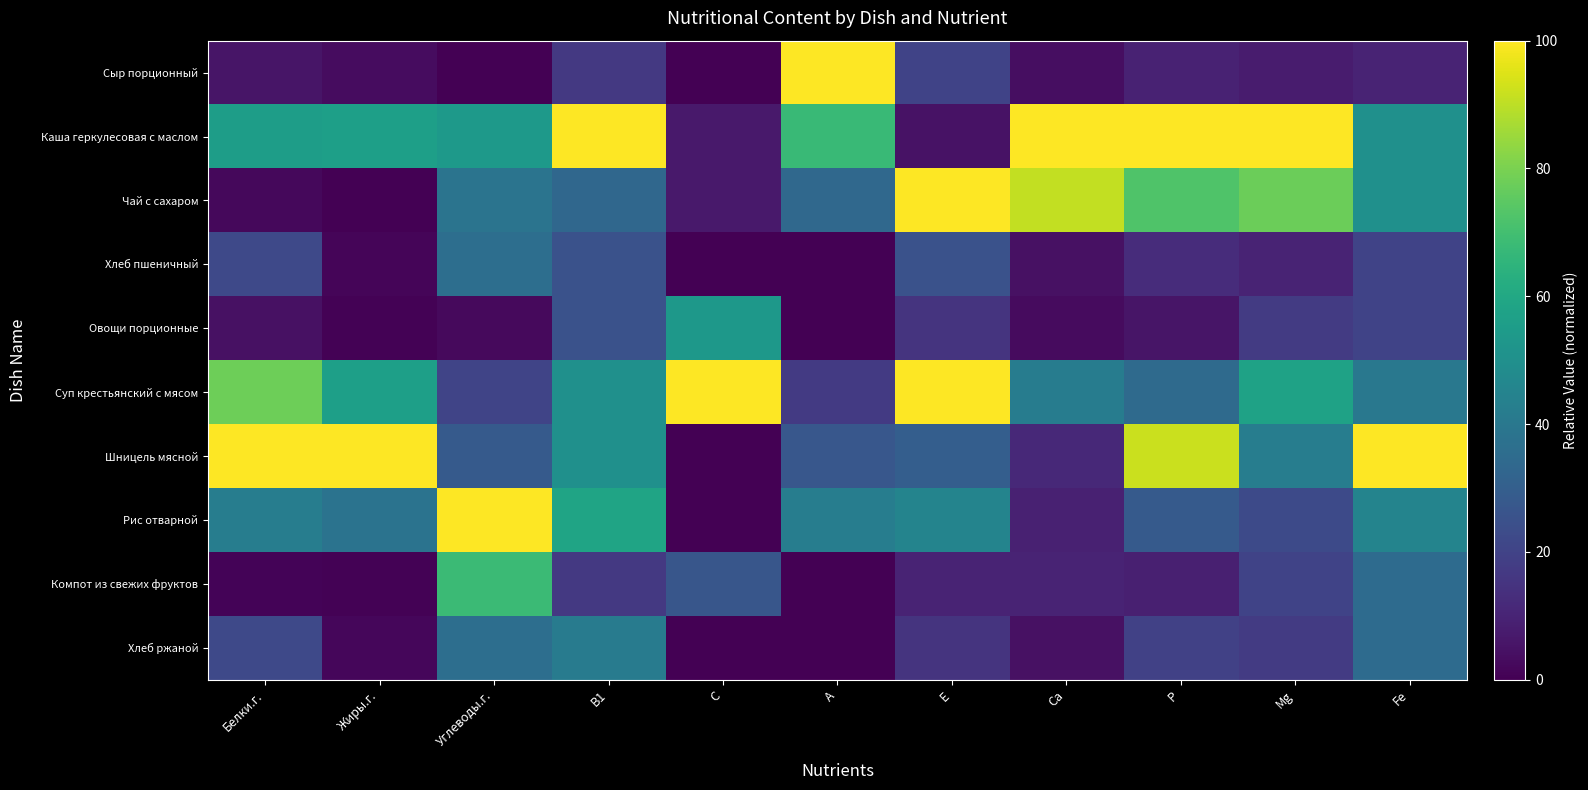

At which category does the chart reach its minimum across all series?

Углеводы.г.